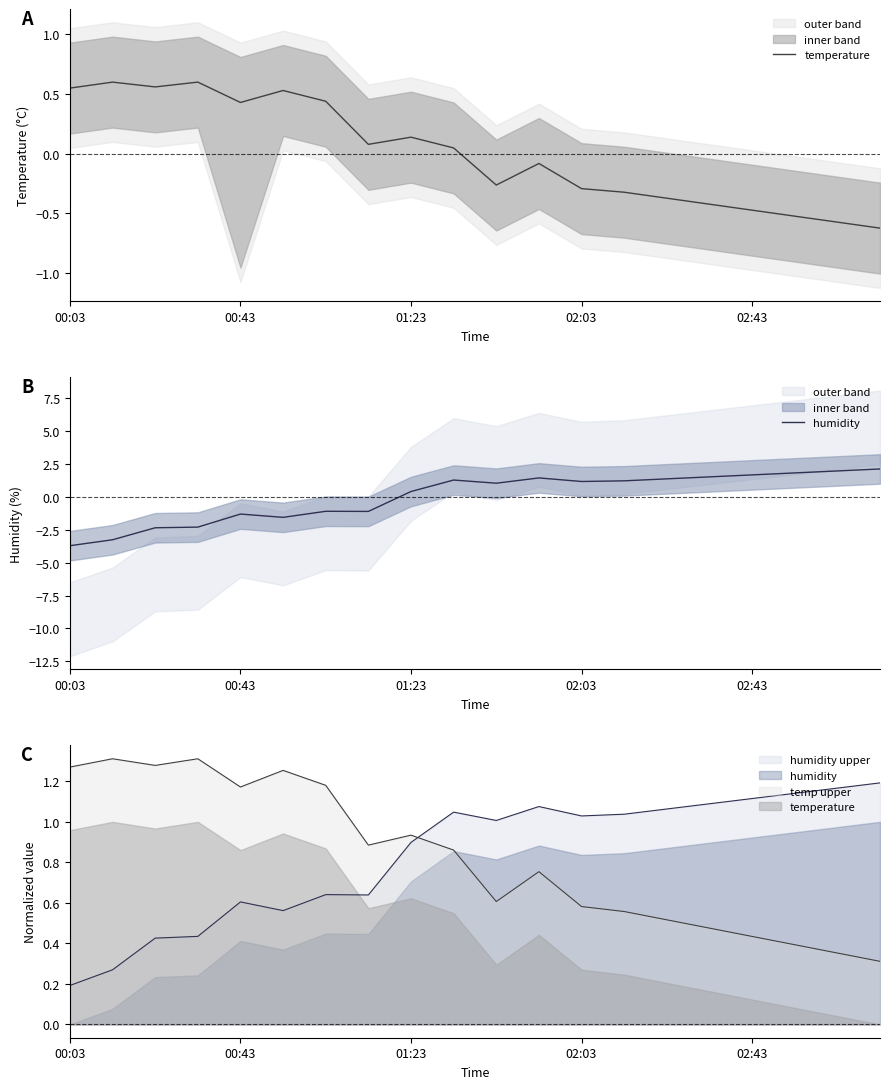

Where does the temperature series first go above 0?

00:03